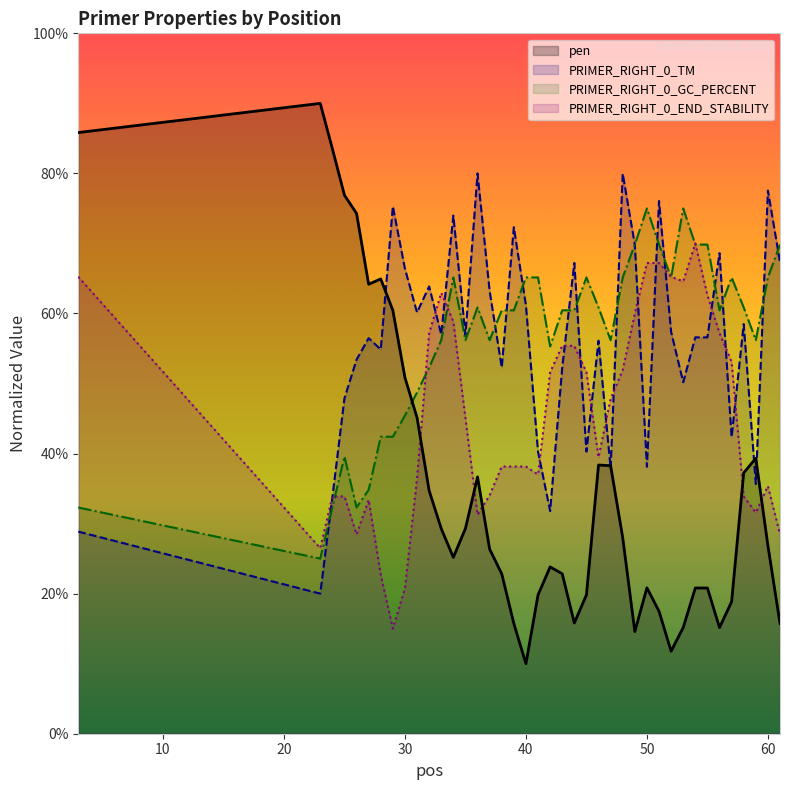

At which category does the chart reach its peak across all series?

23